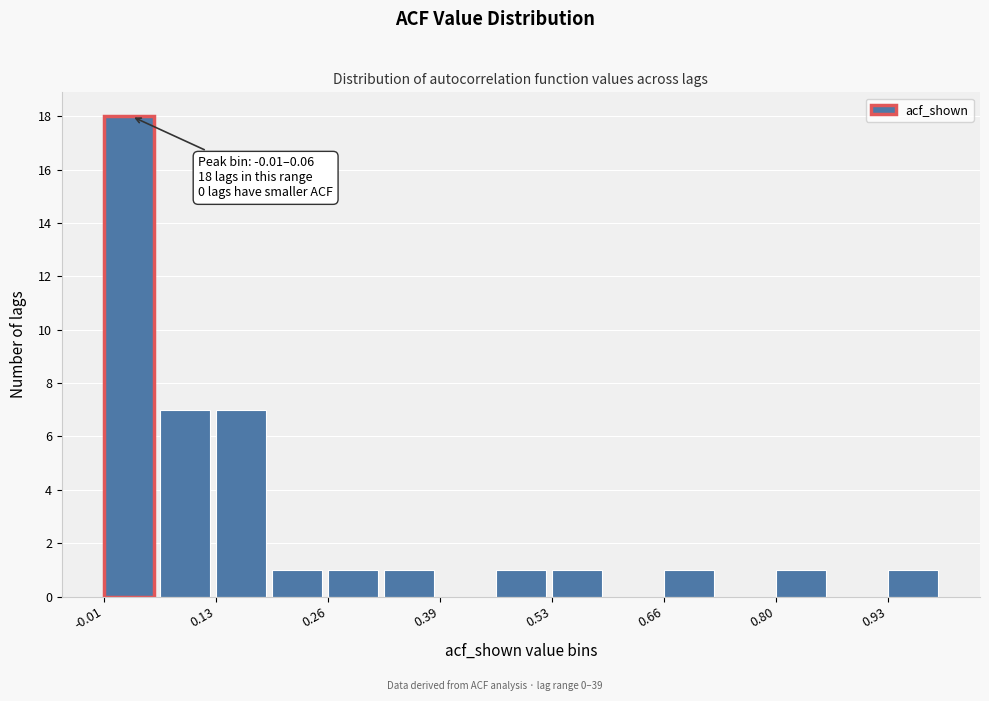

Read against the x-axis, roughly where is the centre of the tallest bar?

0.02